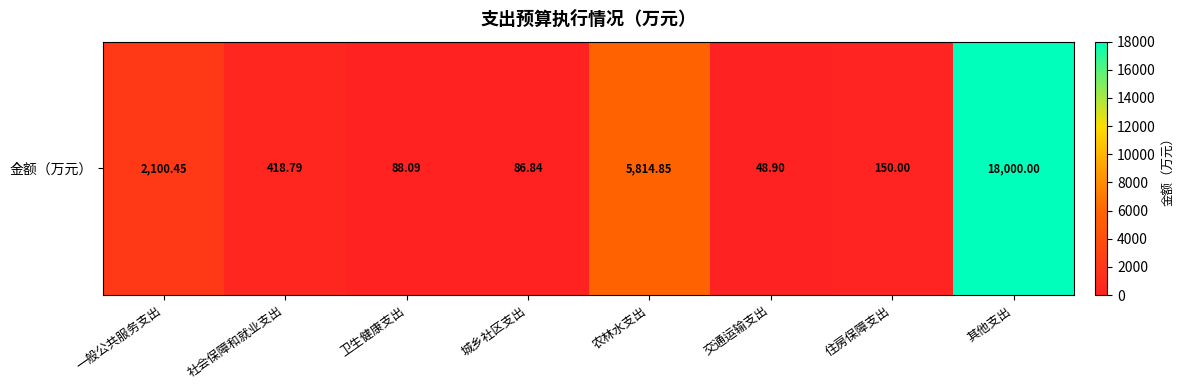

List the labels in order of value, smallest first.

交通运输支出, 城乡社区支出, 卫生健康支出, 住房保障支出, 社会保障和就业支出, 一般公共服务支出, 农林水支出, 其他支出